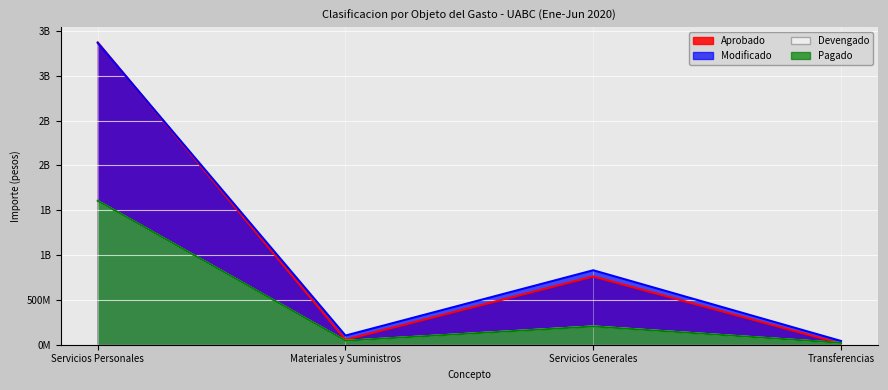

Reading right to left, transcribe all the data shown in this chart.

Aprobado (line): Transferencias=13460126	Servicios Generales=761381399	Materiales y Suministros=55762488	Servicios Personales=3372318347
Modificado (line): Transferencias=41927423	Servicios Generales=830431021	Materiales y Suministros=102254841	Servicios Personales=3365776489
Devengado (line): Transferencias=20971612	Servicios Generales=205939226	Materiales y Suministros=45114060	Servicios Personales=1605124906
Pagado (line): Transferencias=20967612	Servicios Generales=204148789	Materiales y Suministros=44694062	Servicios Personales=1605089463